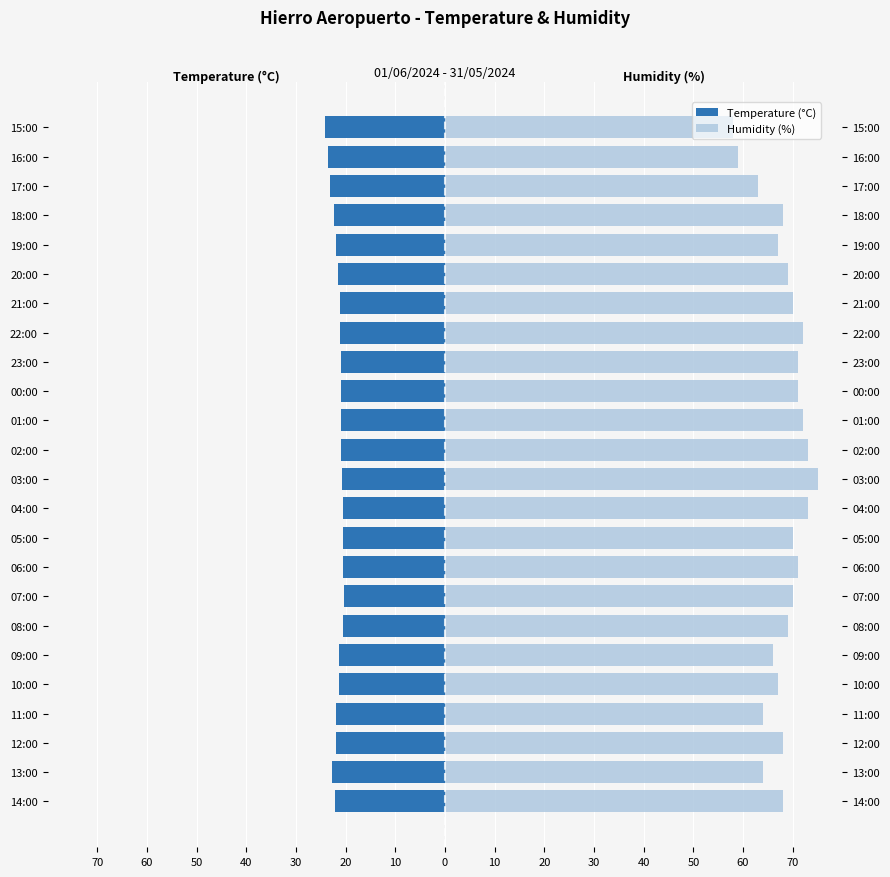

What is the highest value of the Humidity (%) series?

75.0